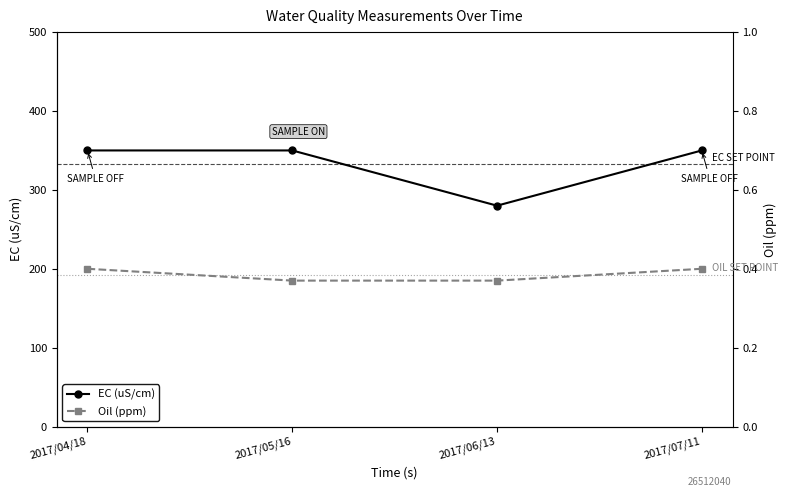

Reading right to left, transcribe all the data shown in this chart.

EC (uS/cm): 350.0	280.0	350.0	350.0
Oil (ppm): 0.4	0.4	0.4	0.4